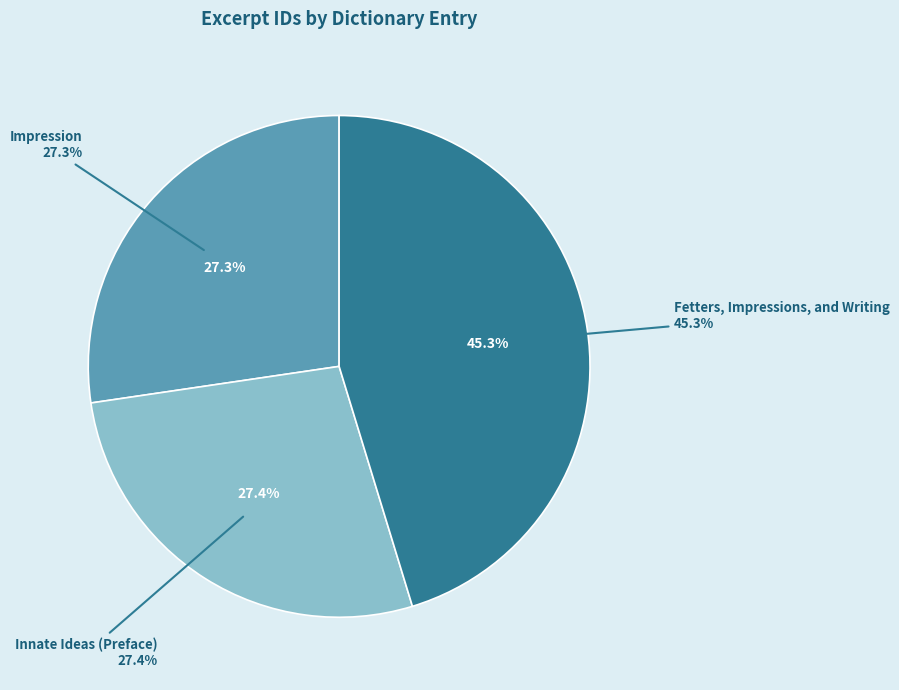

What is the largest slice in the pie chart?

Fetters, Impressions, and Writing